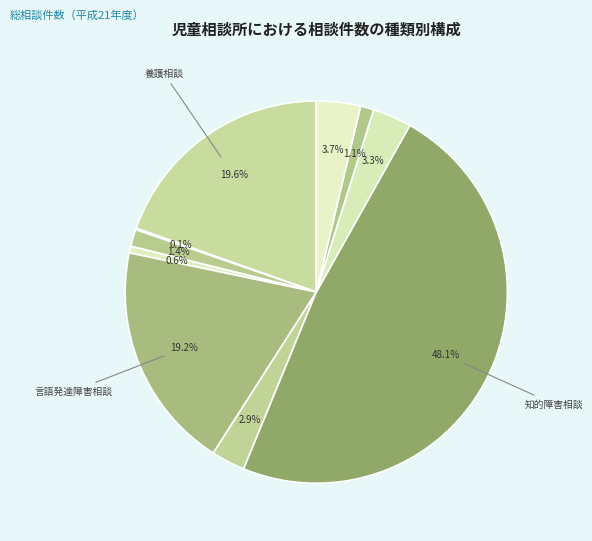

Rank the categories by value from highest to lowest.

知的障害相談, 養護相談, 言語発達障害相談, 触法行為等相談, 自閉症等相談, 重症心身障害相談, 肢体不自由相談, ぐ犯行為等相談, 視聴覚障害相談, 保健相談